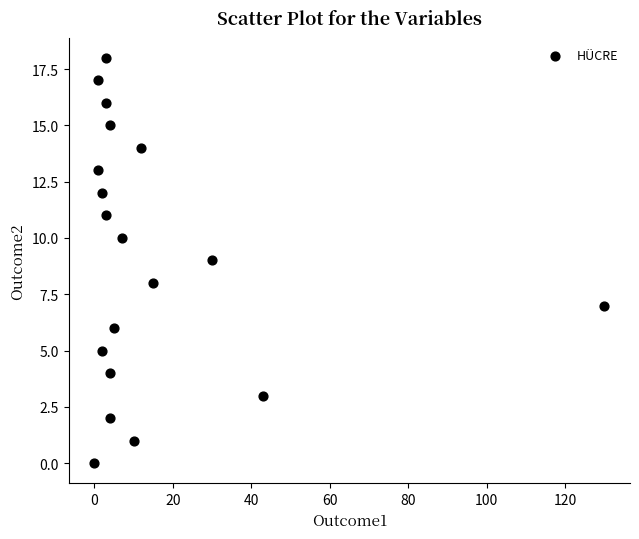

What is the range of X values (max minus min)?

130